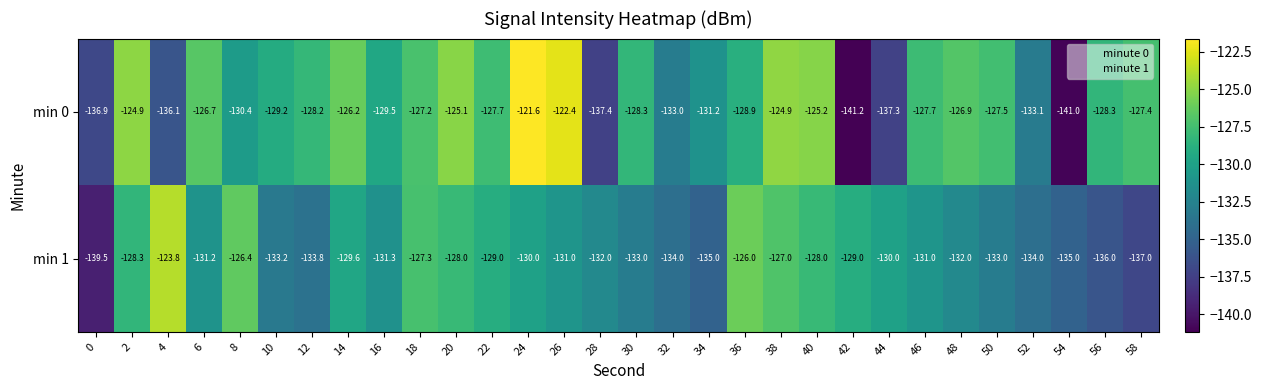

Which series has the largest range (max minus min)?

min 0